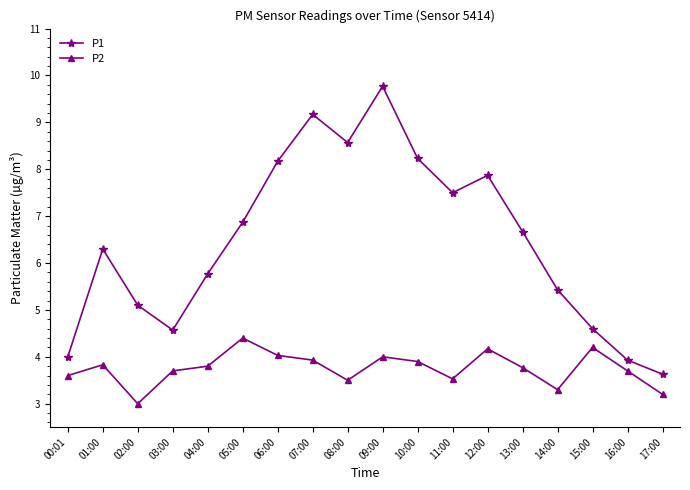

Does the chart have visible grid lines?

No